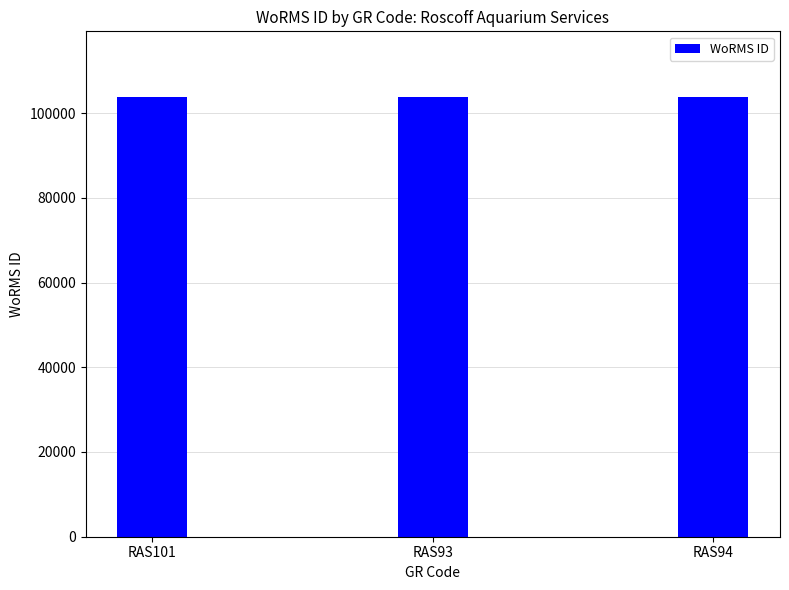

What is the ratio of the value at RAS94 to the value at RAS101?

1.0